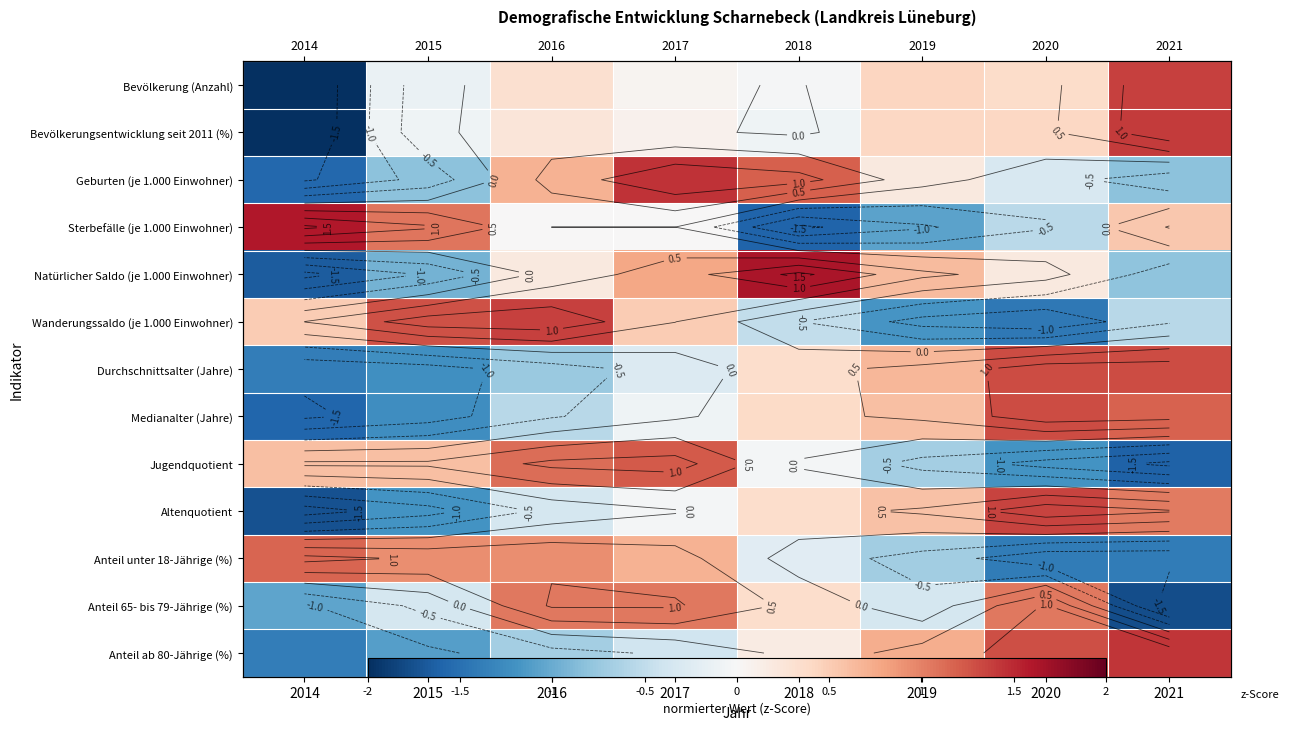

What value does the Wanderungssaldo (je 1.000 Einwohner) series have at 2019?

-1.2